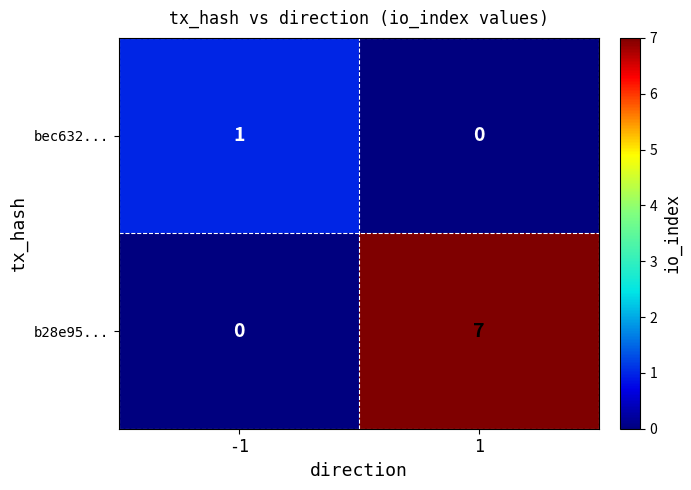

How many categories are shown in the chart?

2